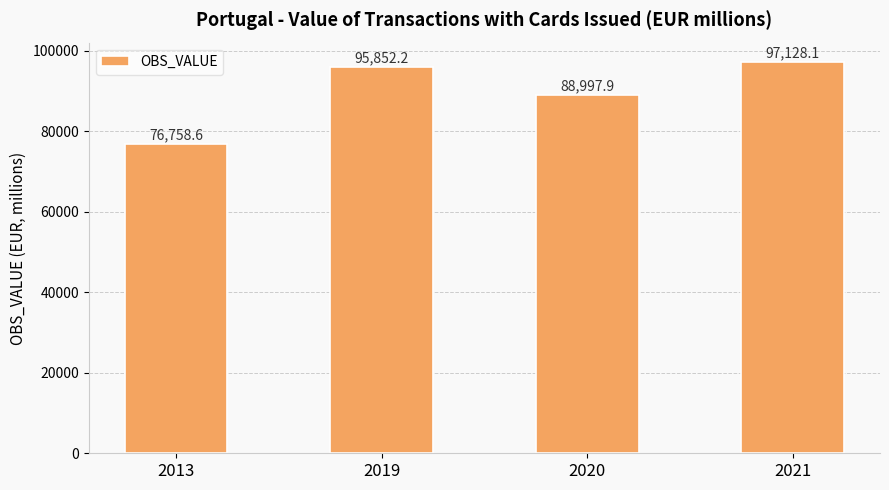

Approximately how many times larger is the value at 2019 compared to 2020?

1.1